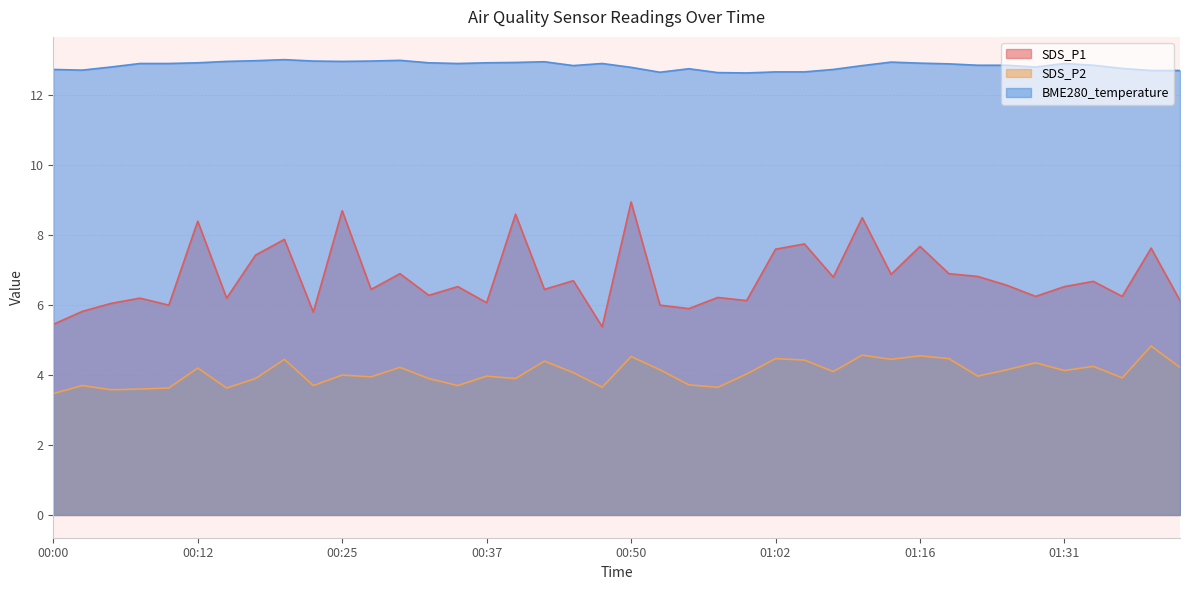

At how many categories does at least one series exceed 5?

40